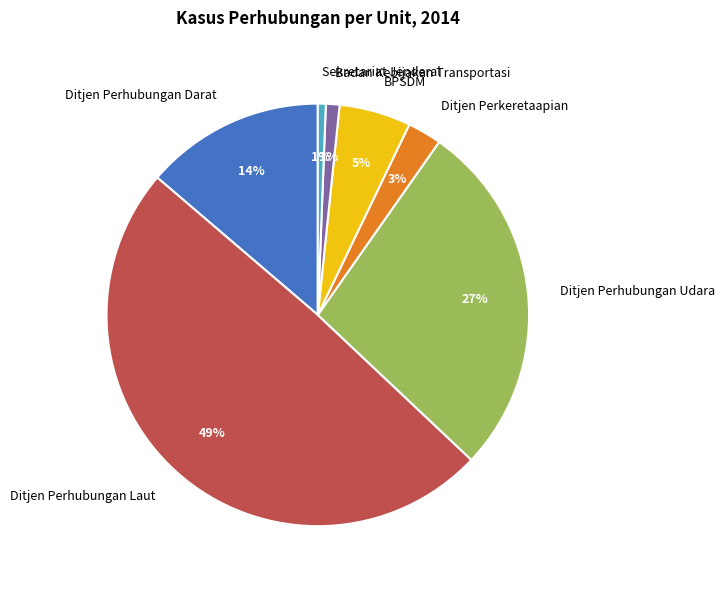

Does Ditjen Perkeretaapian represent more than half of the total?

No